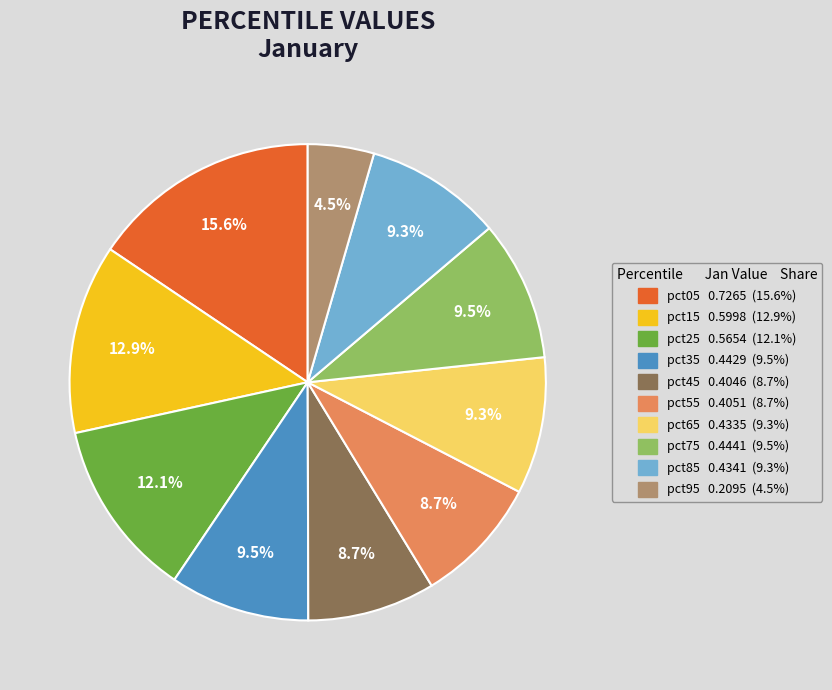

To the nearest percent, what portion does pct25 represent?

12%